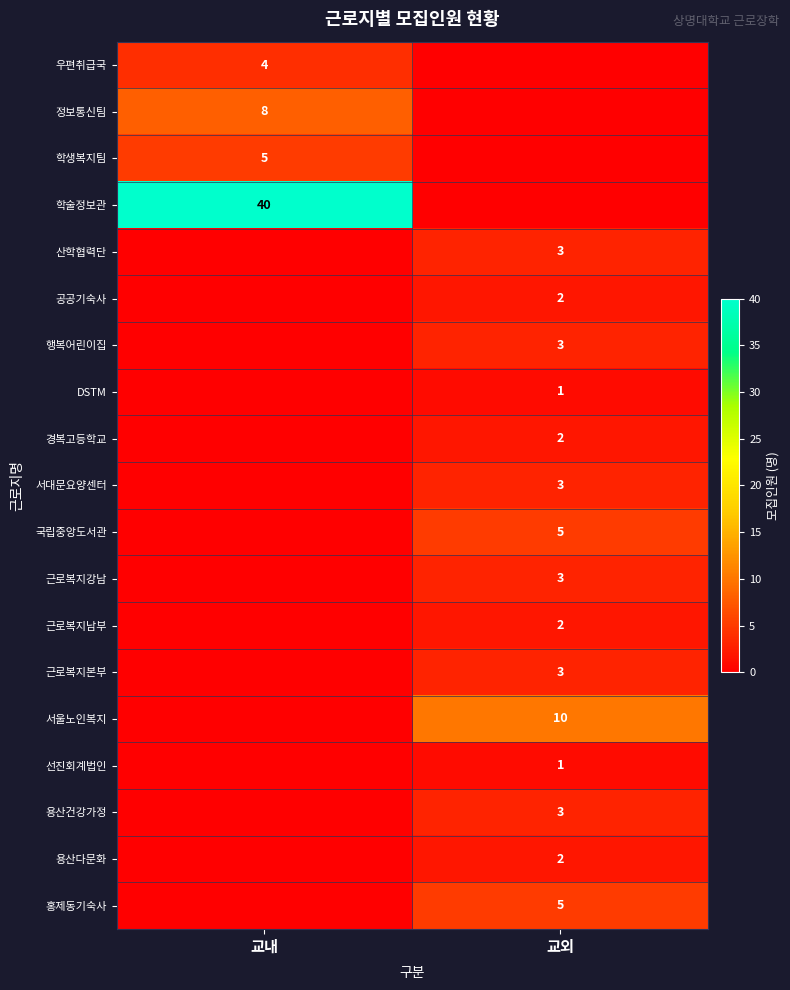

Which label corresponds to the largest value in the chart?

교내